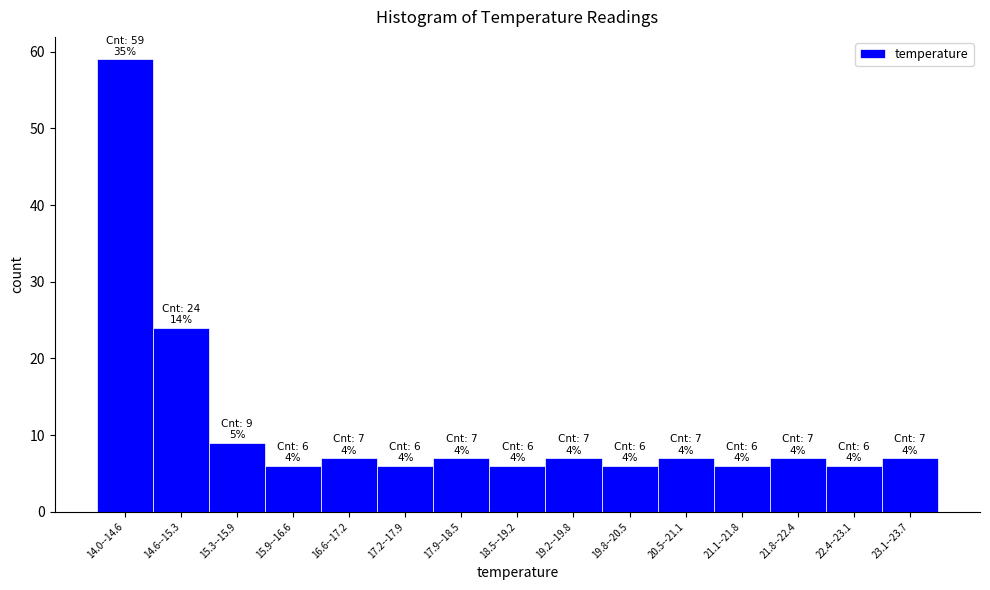

Reading left to right, transcribe all the data shown in this chart.

14.0--14.6=59	14.6--15.3=24	15.3--15.9=9	15.9--16.6=6	16.6--17.2=7	17.2--17.9=6	17.9--18.5=7	18.5--19.2=6	19.2--19.8=7	19.8--20.5=6	20.5--21.1=7	21.1--21.8=6	21.8--22.4=7	22.4--23.1=6	23.1--23.7=7